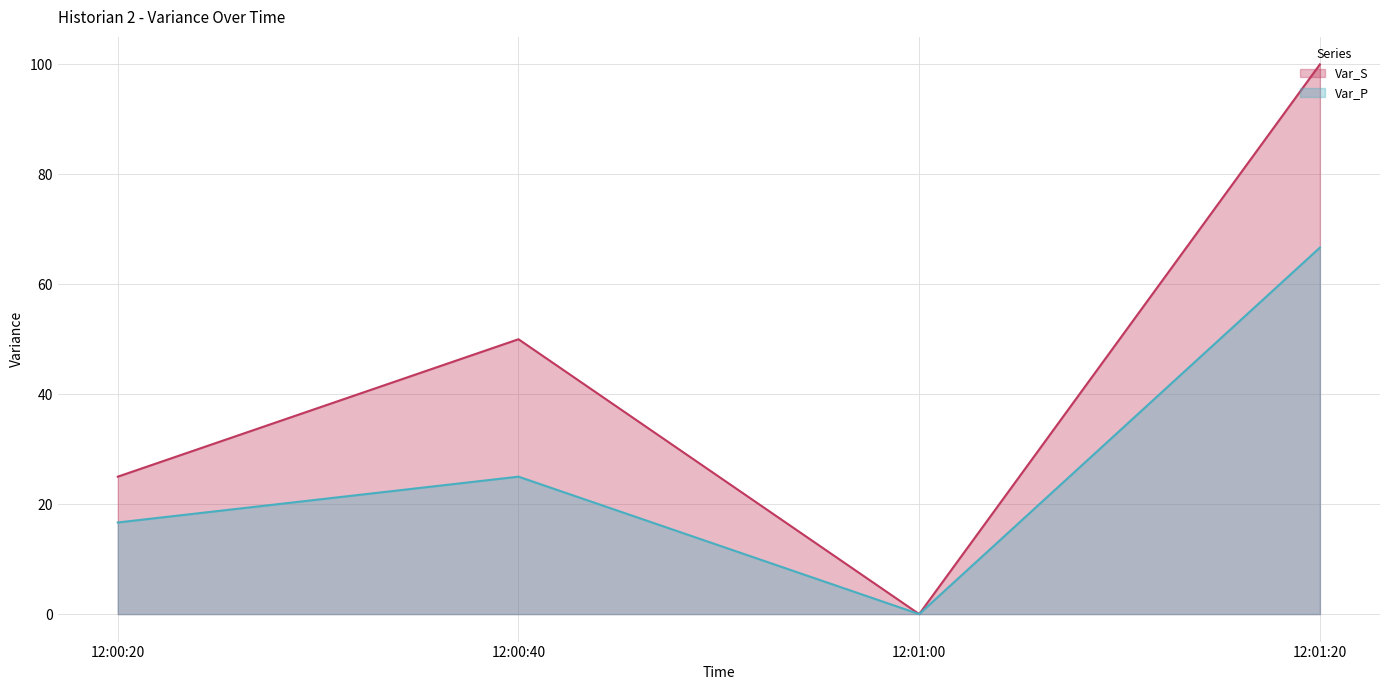

True or false: Var_S has a value of 17.4 at 12:00:20.

False